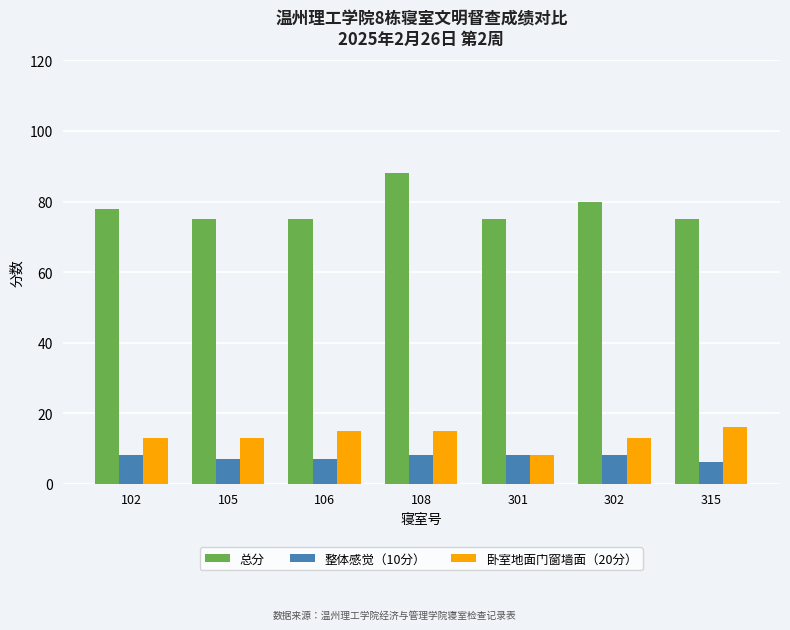

Which series has the largest range (max minus min)?

总分